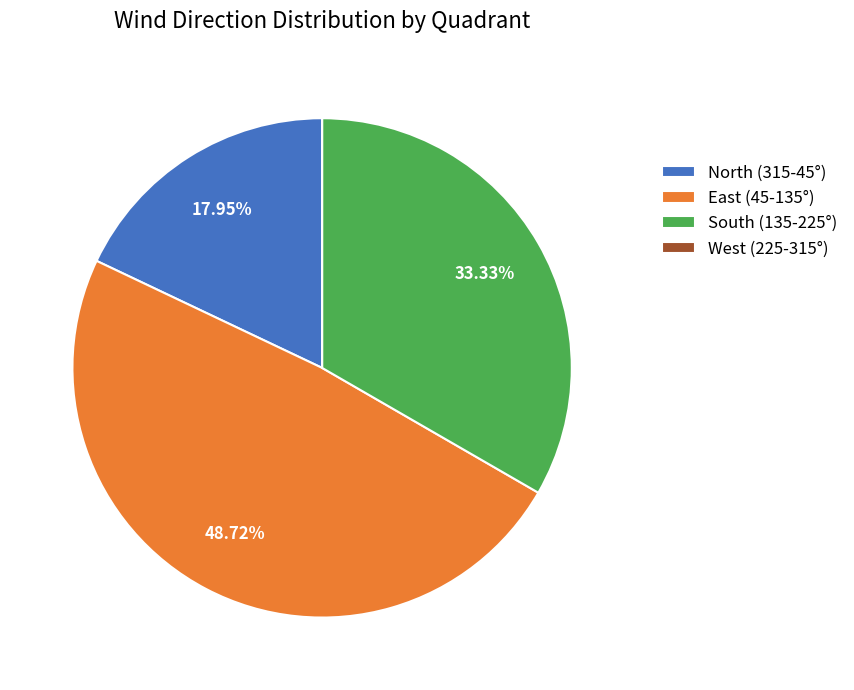

Combined, do South (135-225°) and East (45-135°) account for over 50%?

Yes